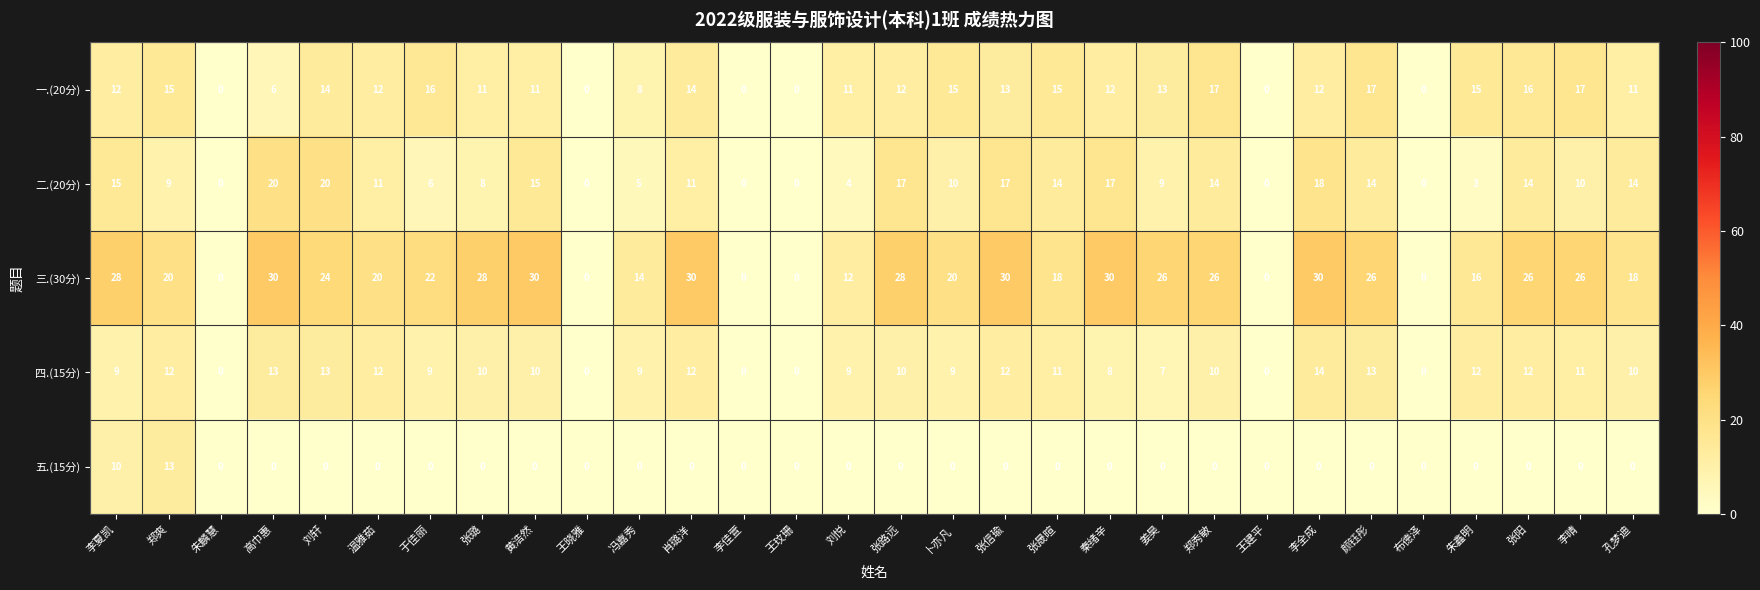

The value of 五.(15分) at 颜钰彤 is 4. True or false?

False